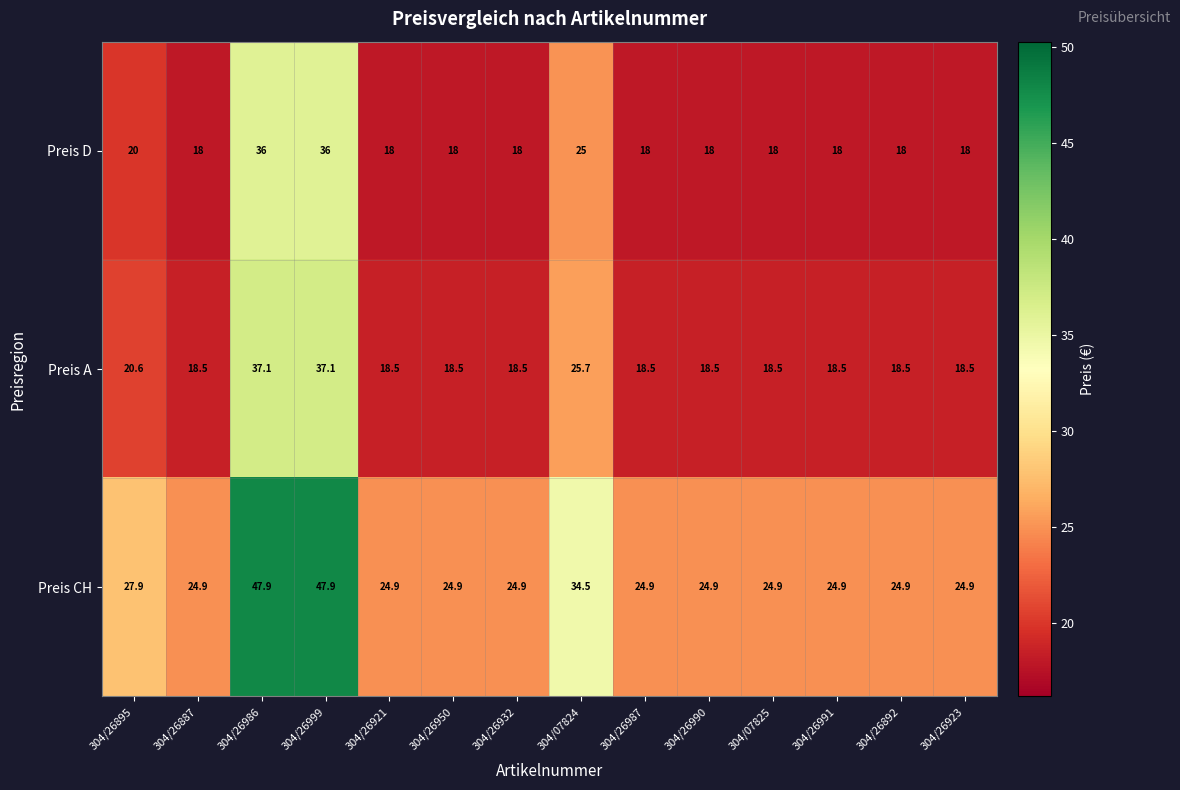

What is the sum of all Preis A values?

305.5